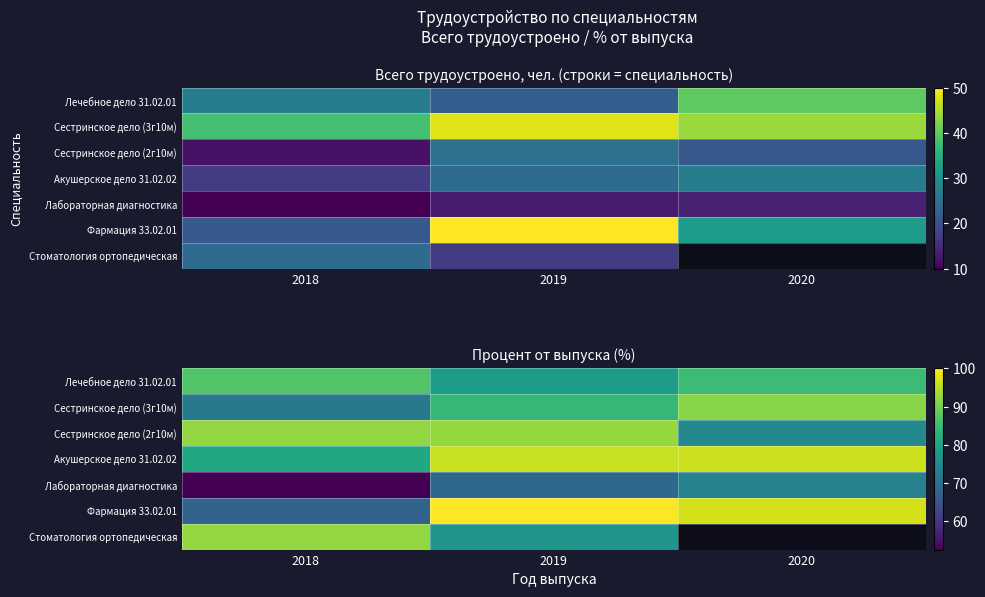

True or false: Акушерское дело 31.02.02 has a value of 24.0 at 2020.

False